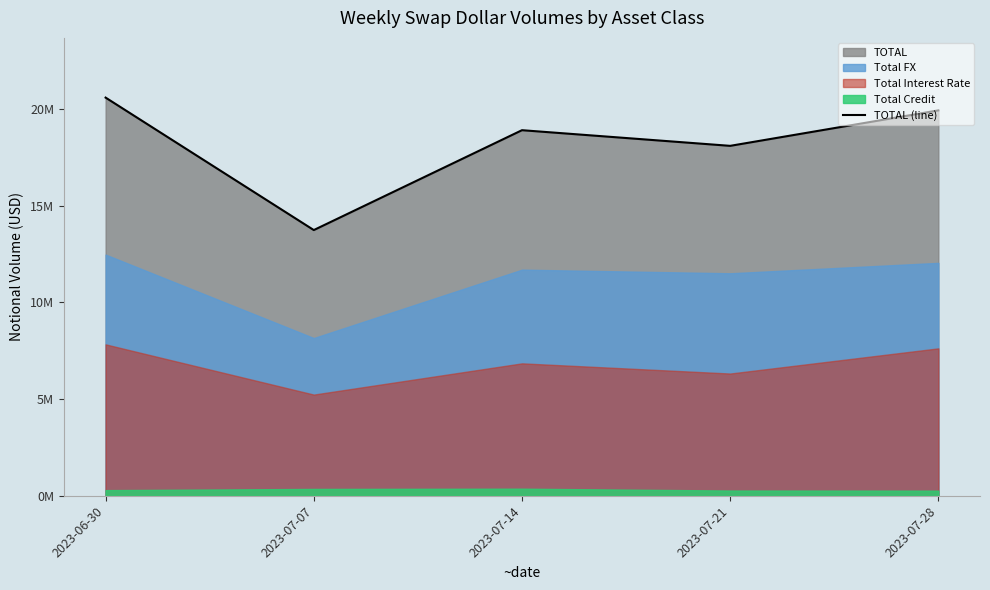

What is the maximum value shown in the chart?

20592021